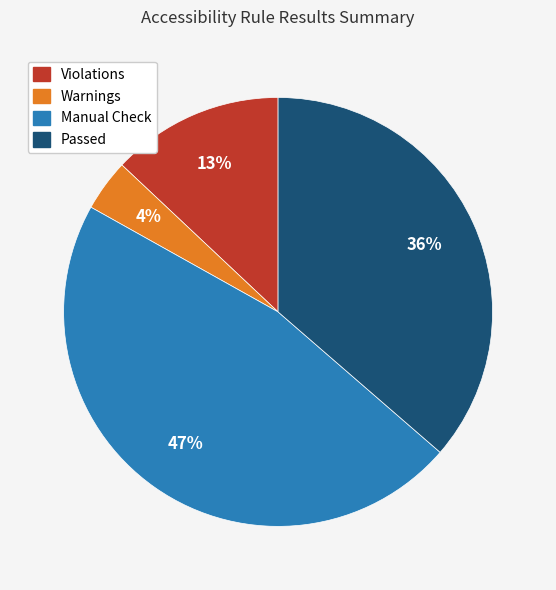

Count the number of slices in the pie.

4